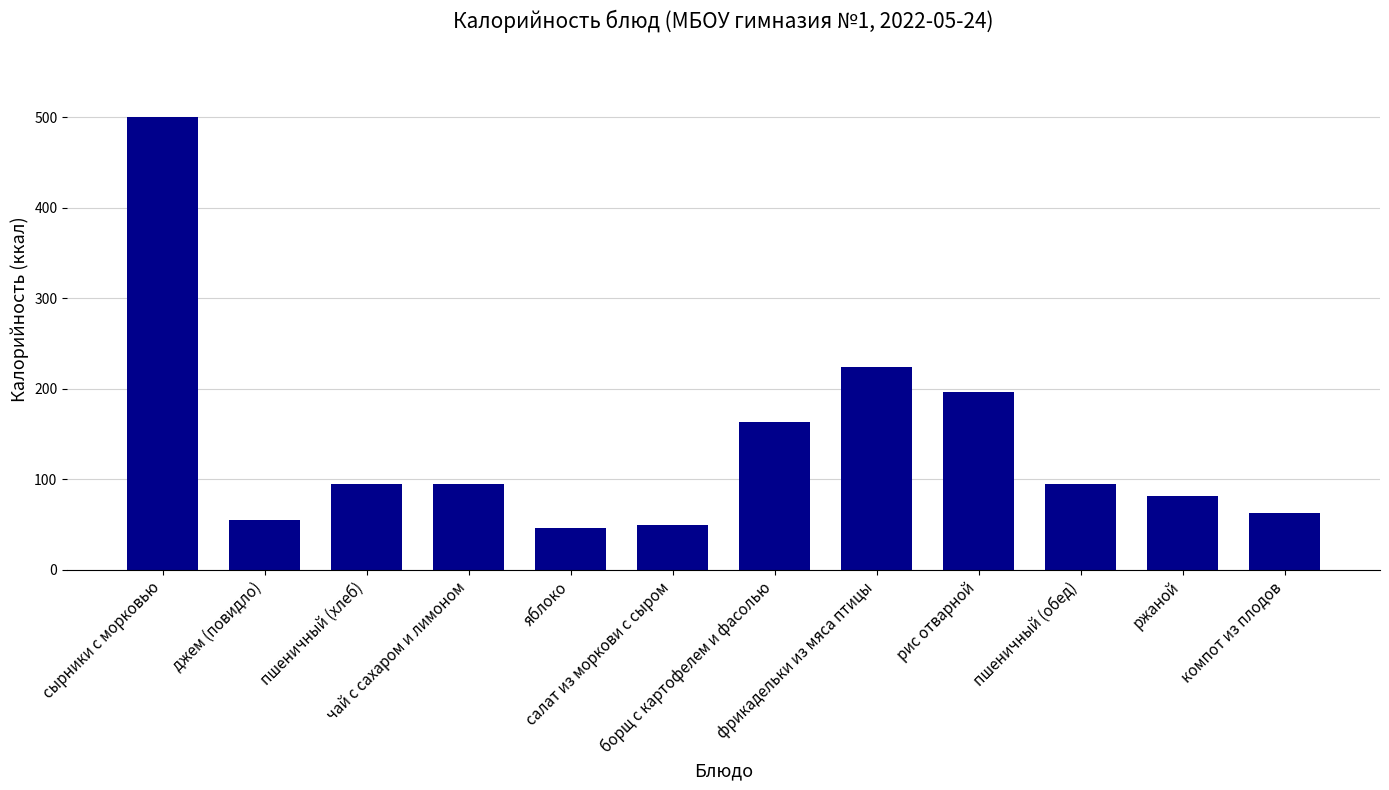

True or false: the data shows 55.0 at джем (повидло).

True